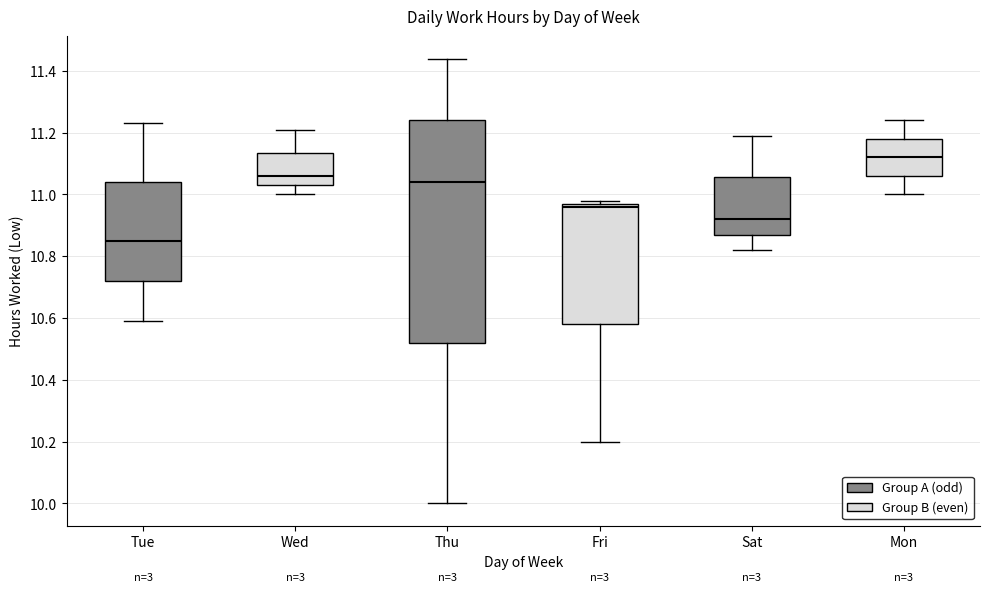

Where is the lower edge of the box for Tue on the y-axis? The values are not printed on the chart, so give them approximately, as read against the axis.

10.72